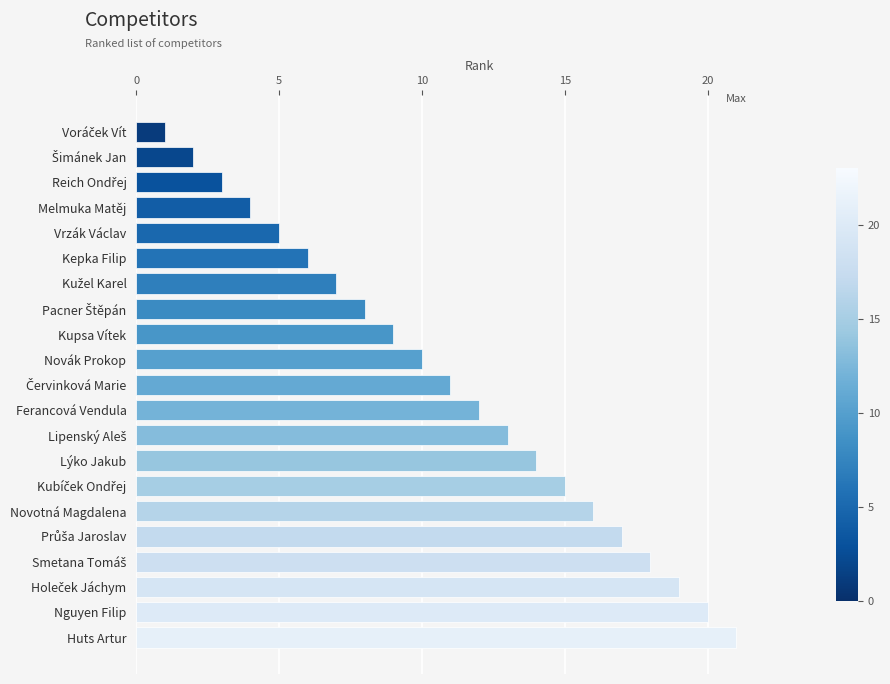

What position from the top is Kupsa Vítek?

9